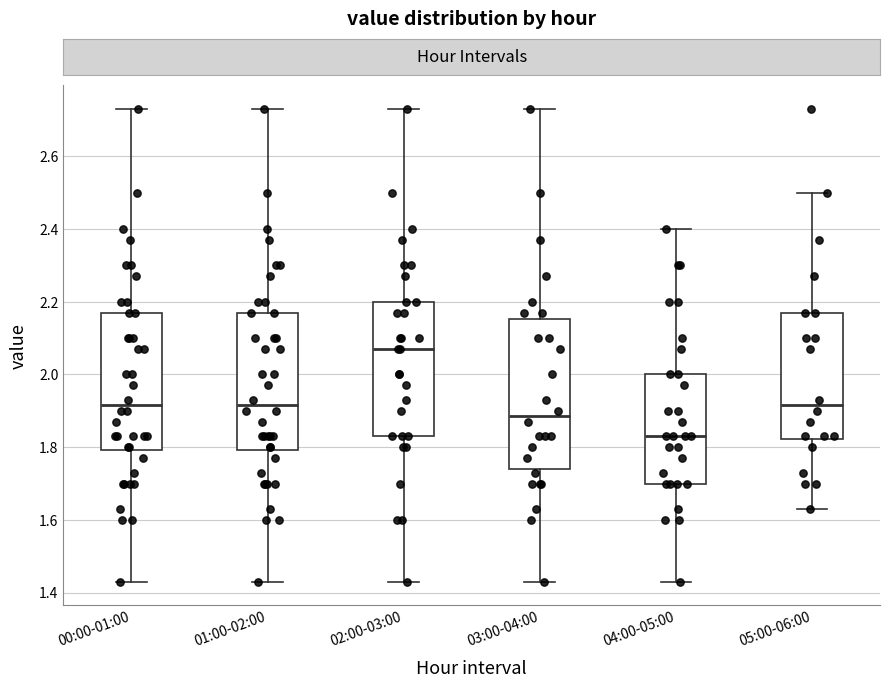

Which box's median line is the lowest?

04:00-05:00